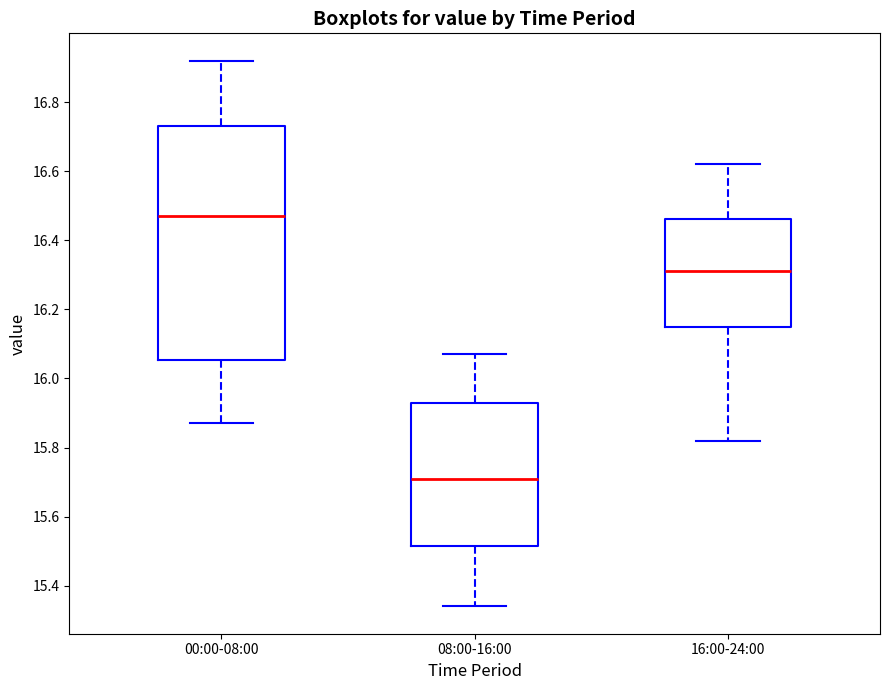

Which box's median line is the highest?

00:00-08:00